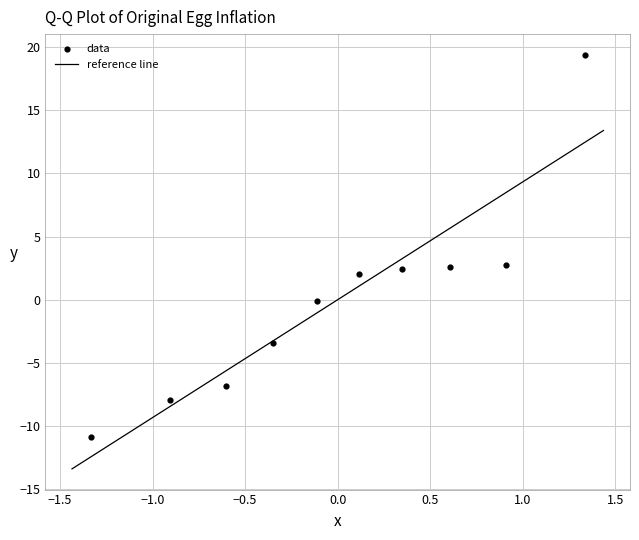

What is the range of Y values (max minus min)?

30.3